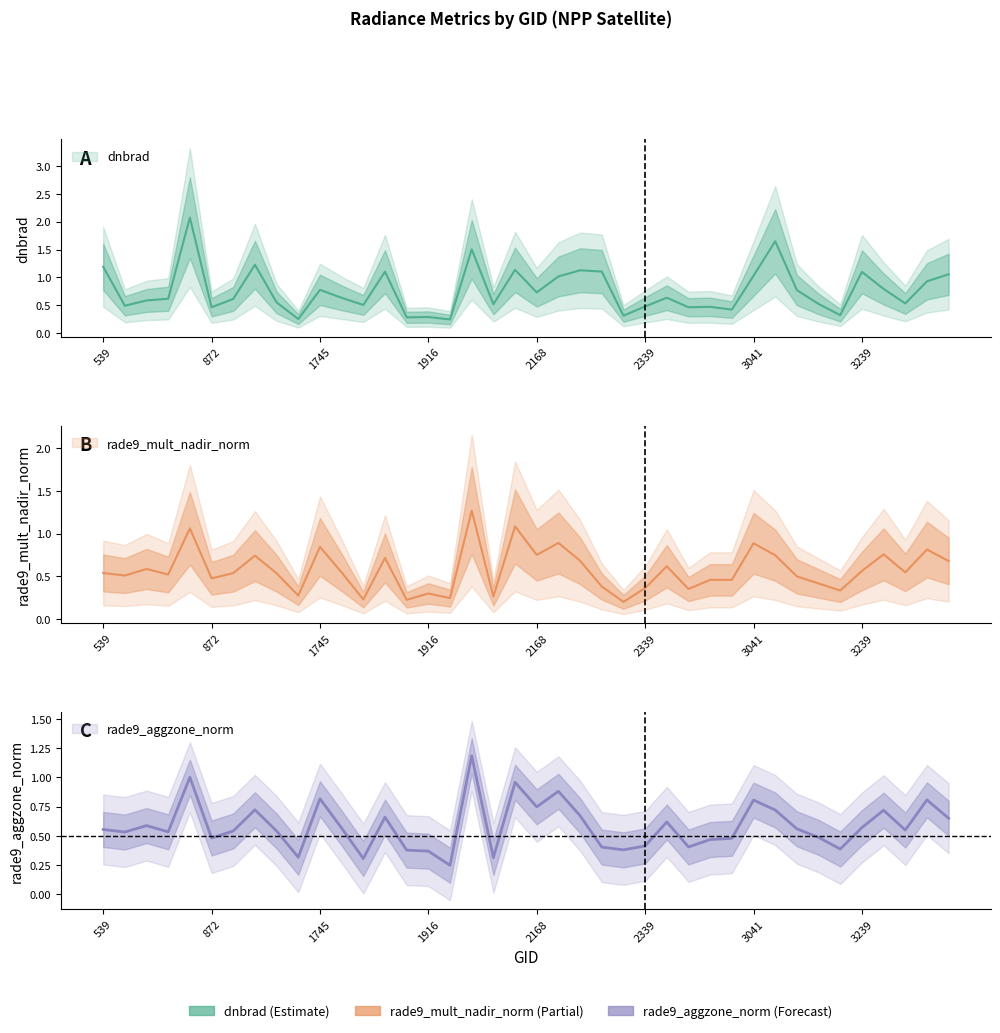

What is the sum of all rade9_aggzone_norm values?

23.3